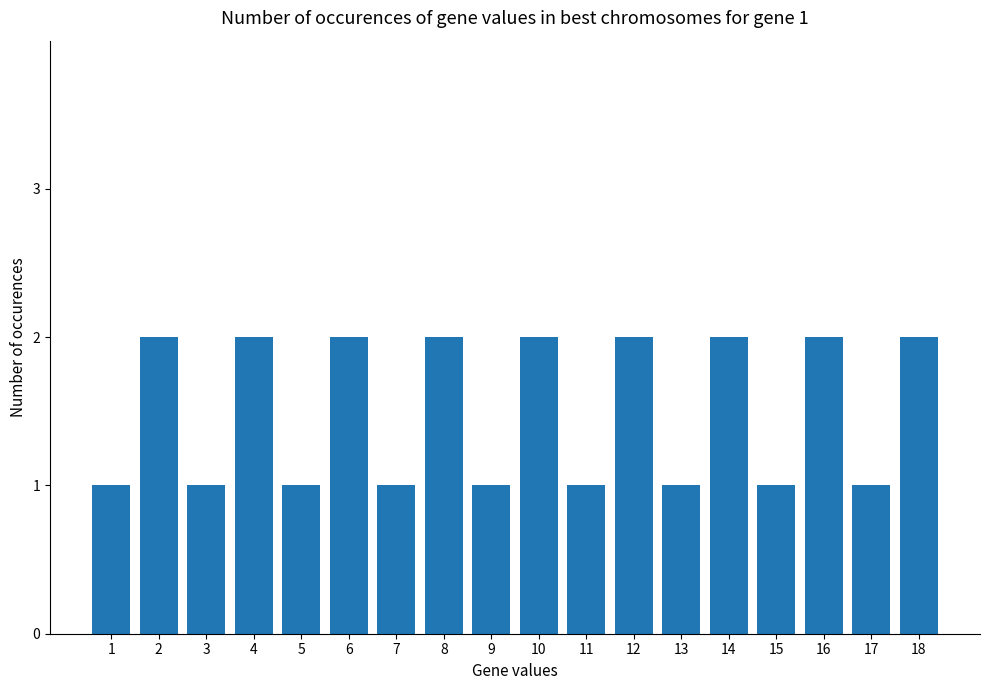

Reading left to right, list all the values displayed in this chart.

1=1	2=2	3=1	4=2	5=1	6=2	7=1	8=2	9=1	10=2	11=1	12=2	13=1	14=2	15=1	16=2	17=1	18=2